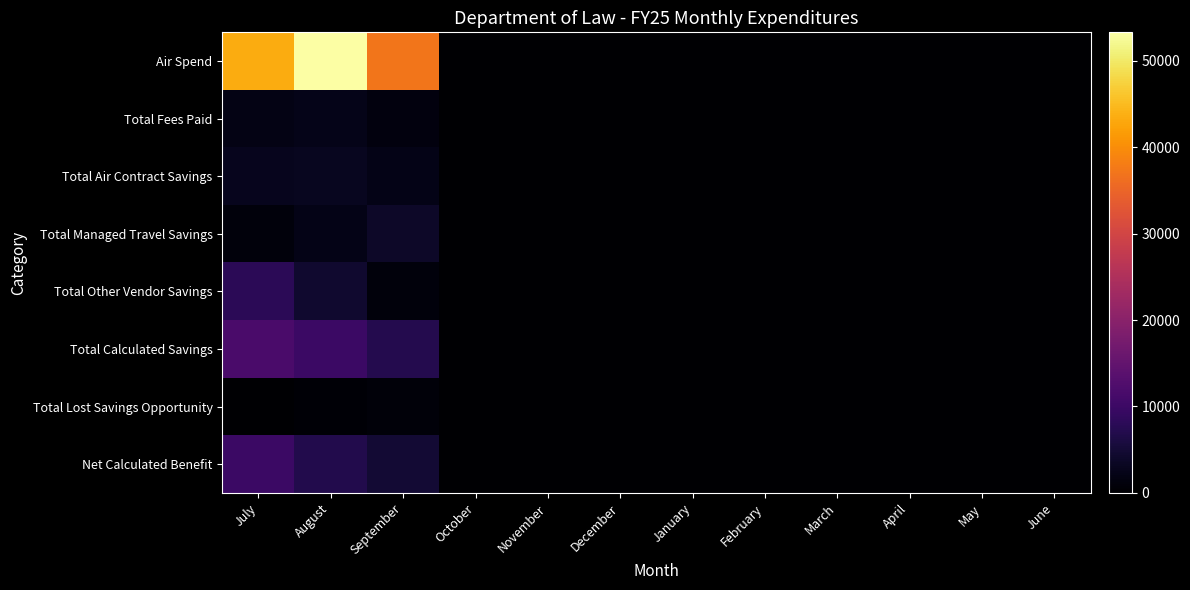

Reading left to right, transcribe all the data shown in this chart.

Air Spend: July=43378.4	August=53273.2	September=37212.2	October=0.0	November=0.0	December=0.0	January=0.0	February=0.0	March=0.0	April=0.0	May=0.0	June=0.0
Total Fees Paid: July=1947.8	August=2406.9	September=1411.8	October=0.0	November=0.0	December=0.0	January=0.0	February=0.0	March=0.0	April=0.0	May=0.0	June=0.0
Total Air Contract Savings: July=2711.4	August=3087.4	September=2196.2	October=0.0	November=0.0	December=0.0	January=0.0	February=0.0	March=0.0	April=0.0	May=0.0	June=0.0
Total Managed Travel Savings: July=1138.3	August=2245.4	September=3894.5	October=0.0	November=0.0	December=0.0	January=0.0	February=0.0	March=0.0	April=0.0	May=0.0	June=0.0
Total Other Vendor Savings: July=7988.4	August=4563.5	September=1156.4	October=0.0	November=0.0	December=0.0	January=0.0	February=0.0	March=0.0	April=0.0	May=0.0	June=0.0
Total Calculated Savings: July=11838.2	August=9896.2	September=7247.1	October=0.0	November=0.0	December=0.0	January=0.0	February=0.0	March=0.0	April=0.0	May=0.0	June=0.0
Total Lost Savings Opportunity: July=89.8	August=522.9	September=1004.1	October=0.0	November=0.0	December=0.0	January=0.0	February=0.0	March=0.0	April=0.0	May=0.0	June=0.0
Net Calculated Benefit: July=9800.6	August=6966.5	September=4831.2	October=0.0	November=0.0	December=0.0	January=0.0	February=0.0	March=0.0	April=0.0	May=0.0	June=0.0